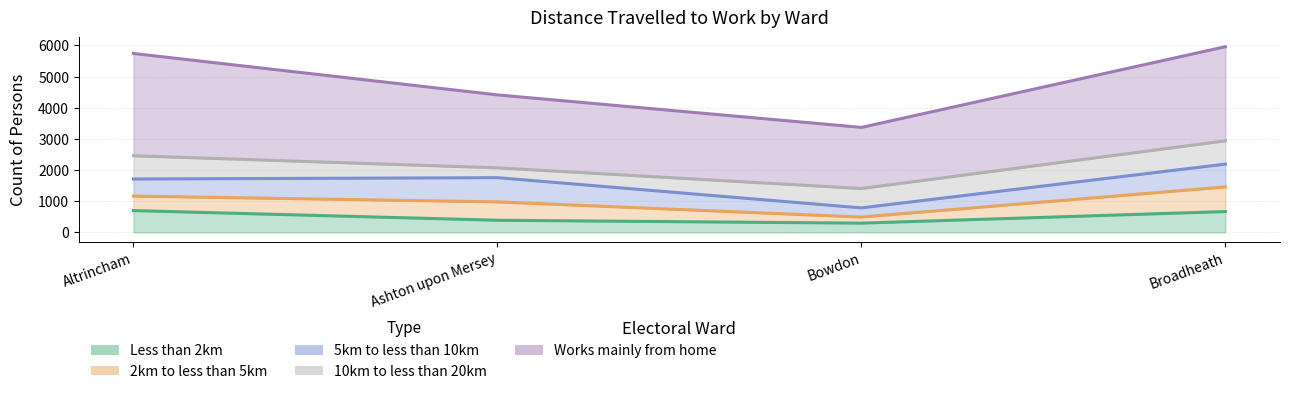

Is it true that 5km to less than 10km equals 778 at Ashton upon Mersey?

True